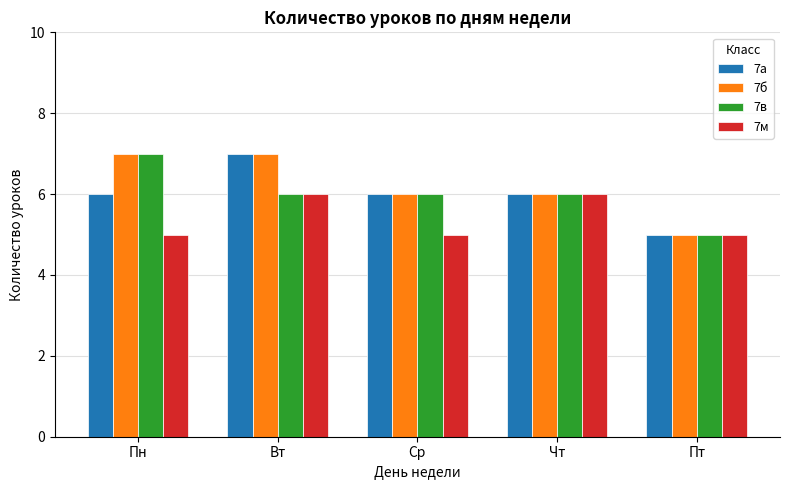

At which category is the sum across all series the highest?

Вт